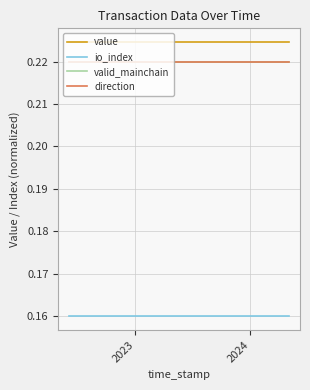

Does the chart have visible grid lines?

Yes